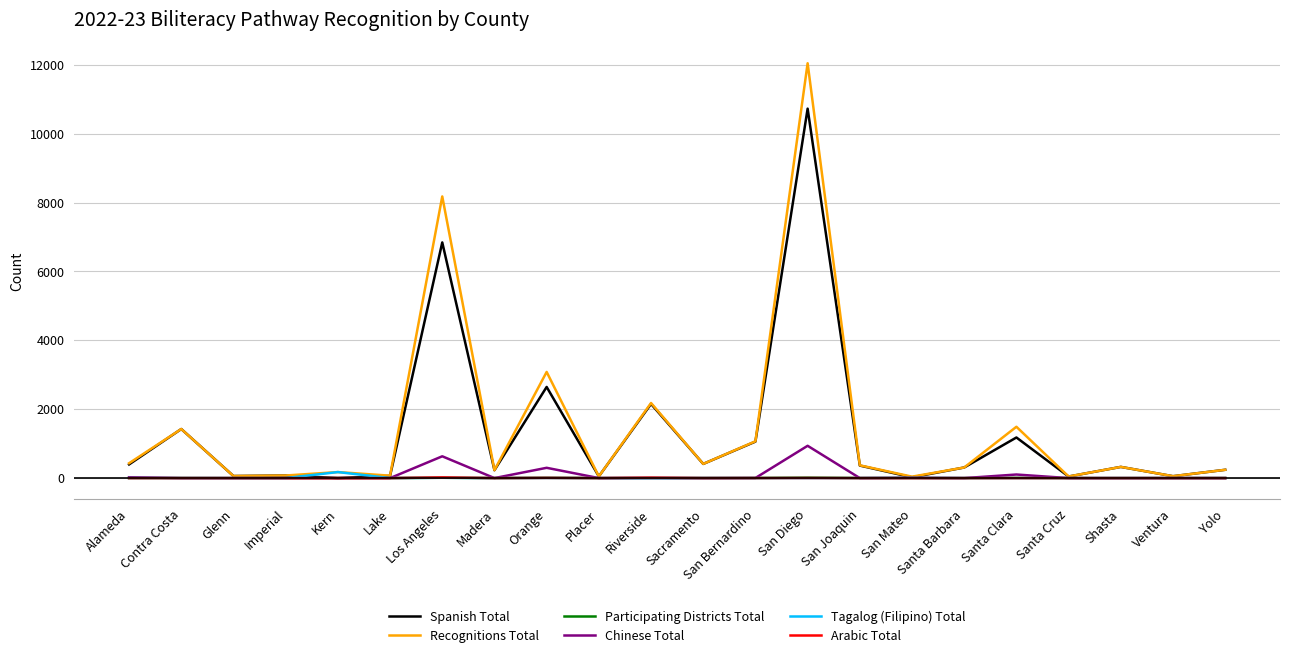

Which category has the highest value in the Chinese Total series?

San Diego